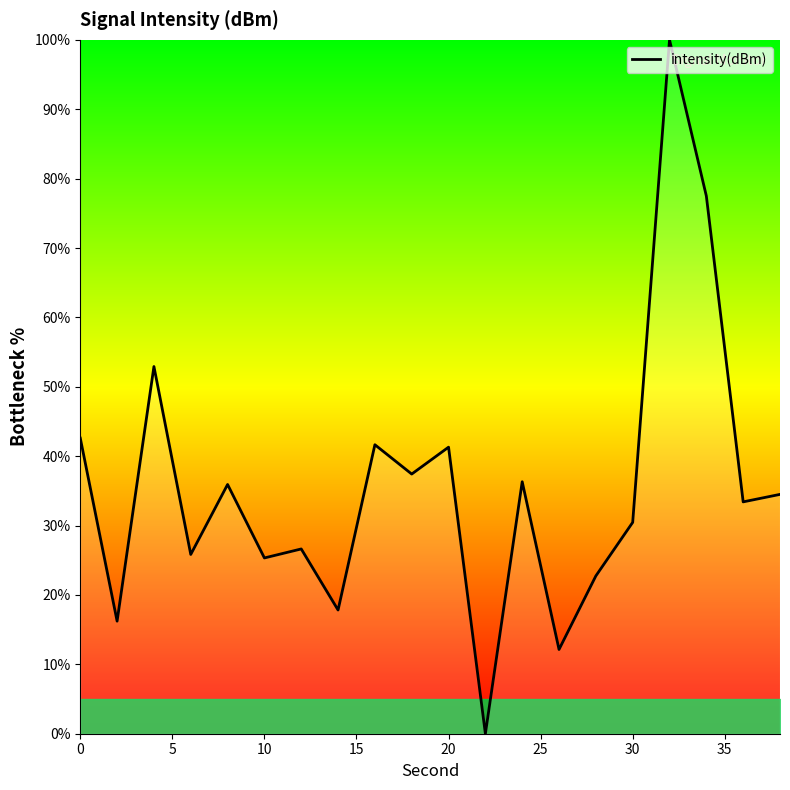

What is the difference between the maximum and minimum values?

100.0